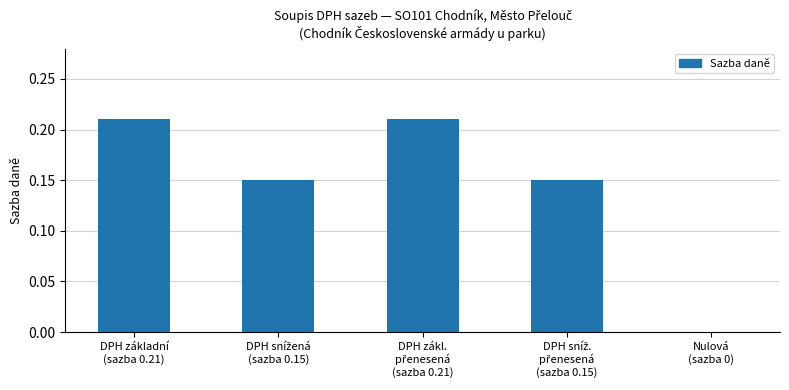

What is the sum of all values?

0.7